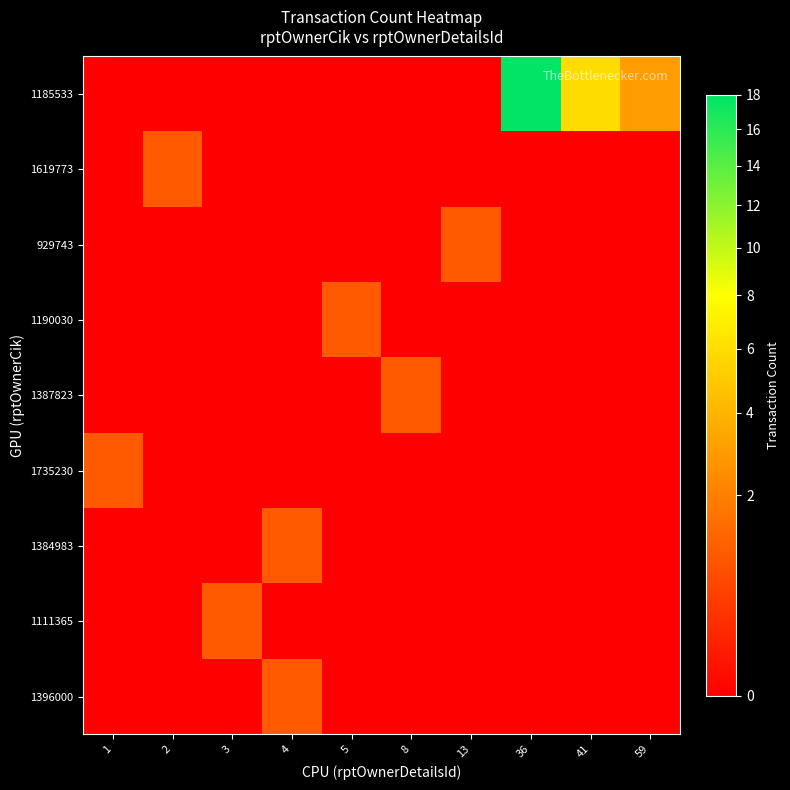

Rank the series at 5 from highest to lowest value.

1190030, 1185533, 1619773, 929743, 1387823, 1735230, 1384983, 1111365, 1396000